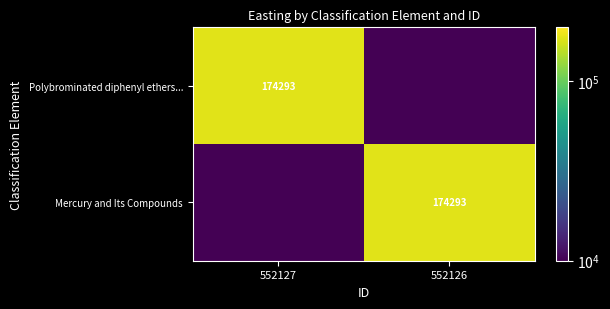

Where is Polybrominated diphenyl ethers... nearest to the value 87147?

552127